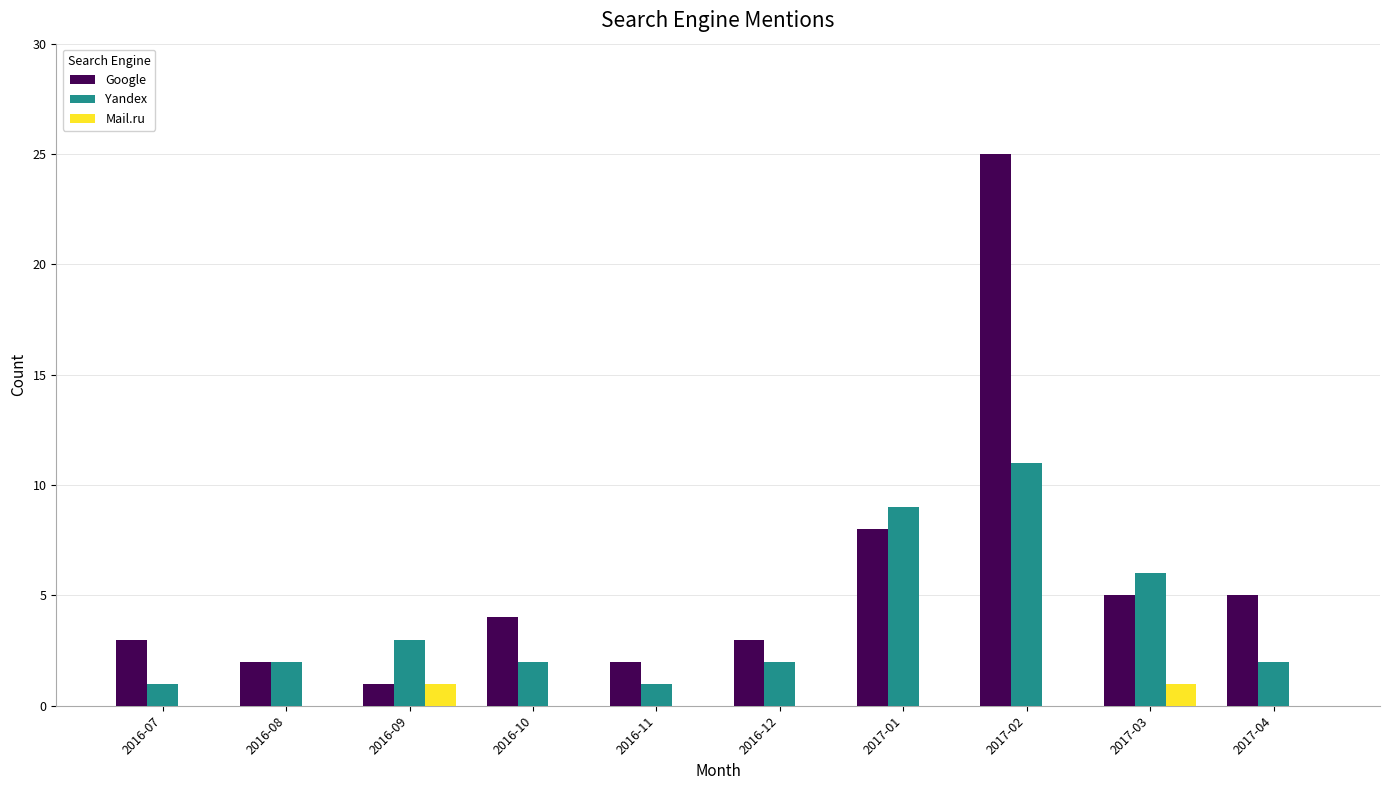

What are all the series names shown in the legend?

Google, Yandex, Mail.ru